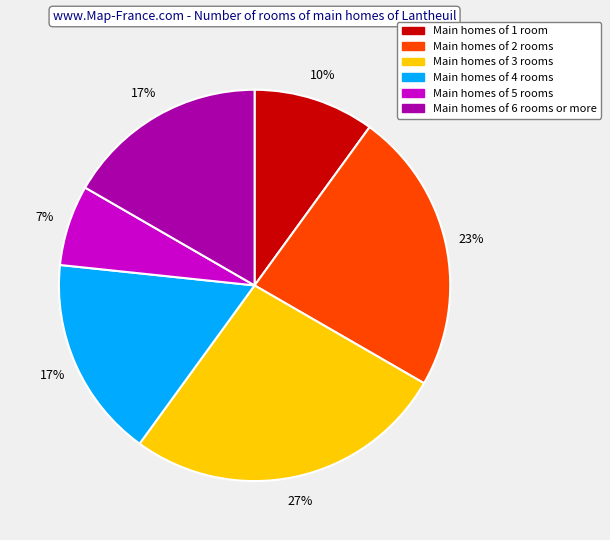

Does Main homes of 4 rooms account for over 50% of the chart?

No